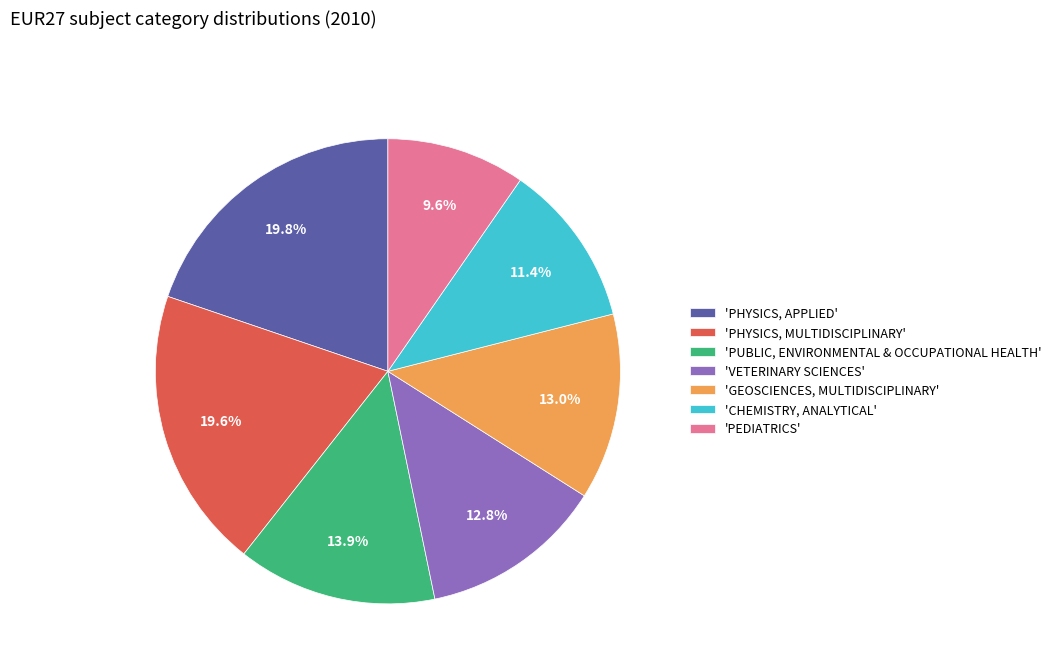

What percentage do 'VETERINARY SCIENCES' and 'CHEMISTRY, ANALYTICAL' together represent?

24.2%